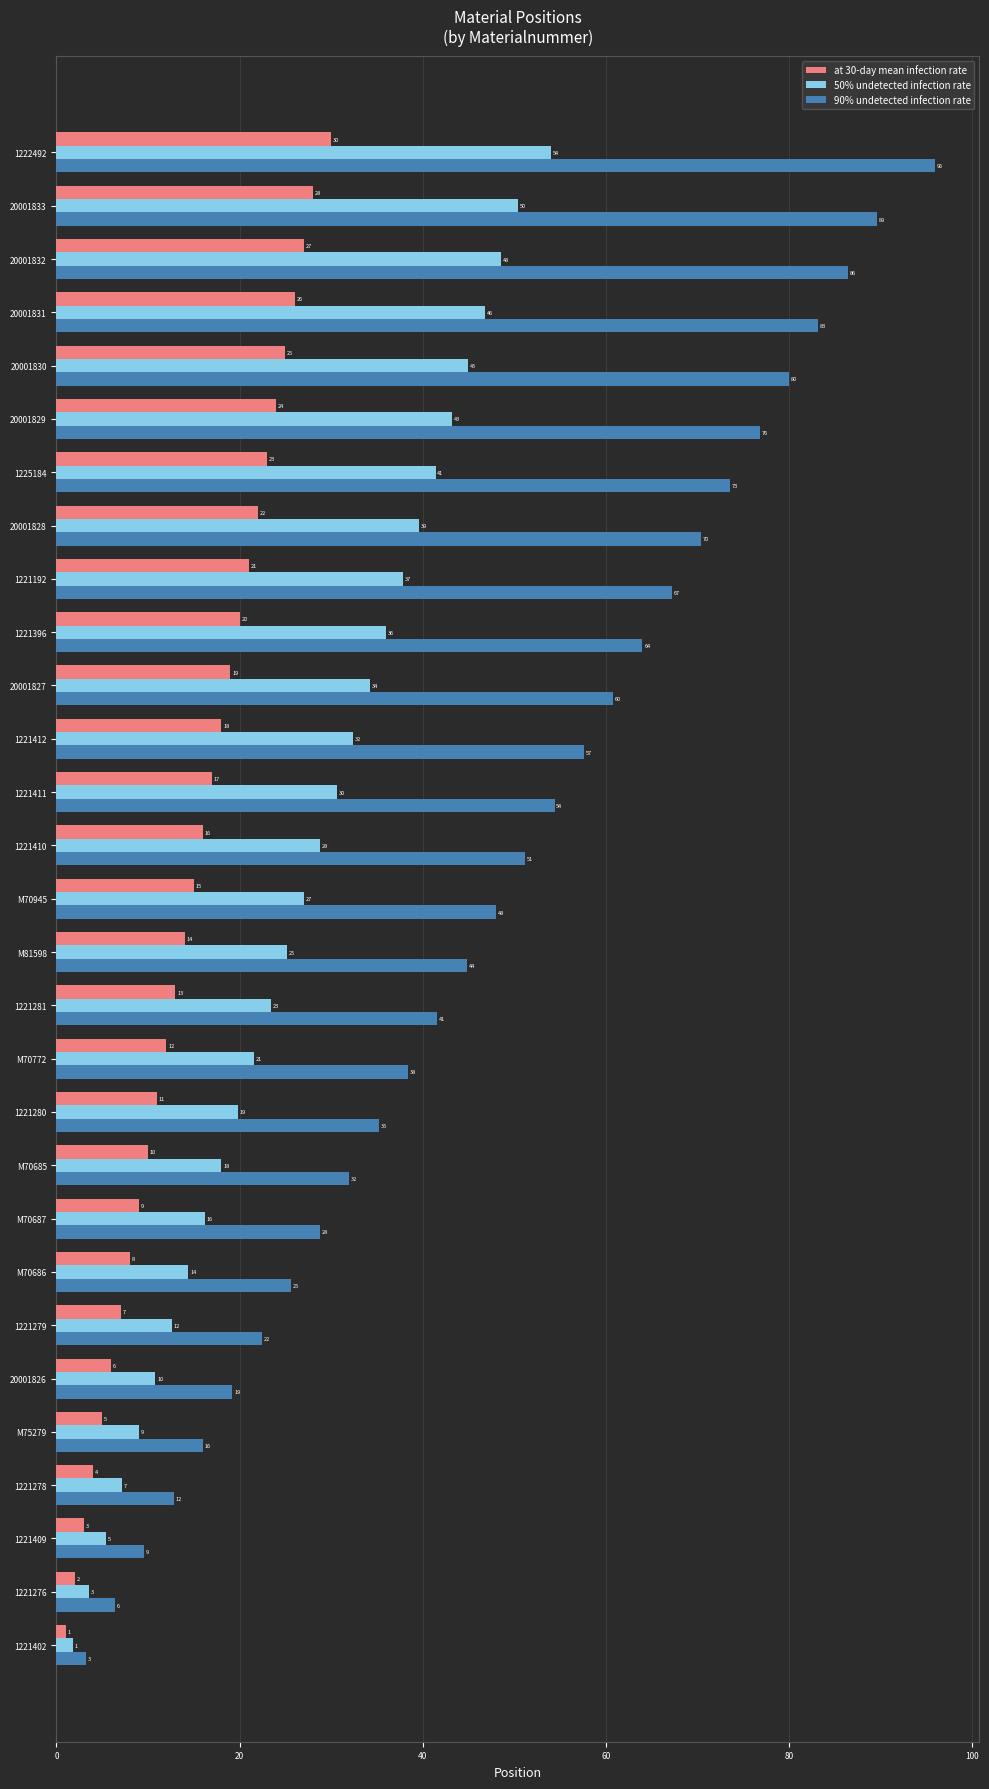

Count the number of categories in the chart.

29